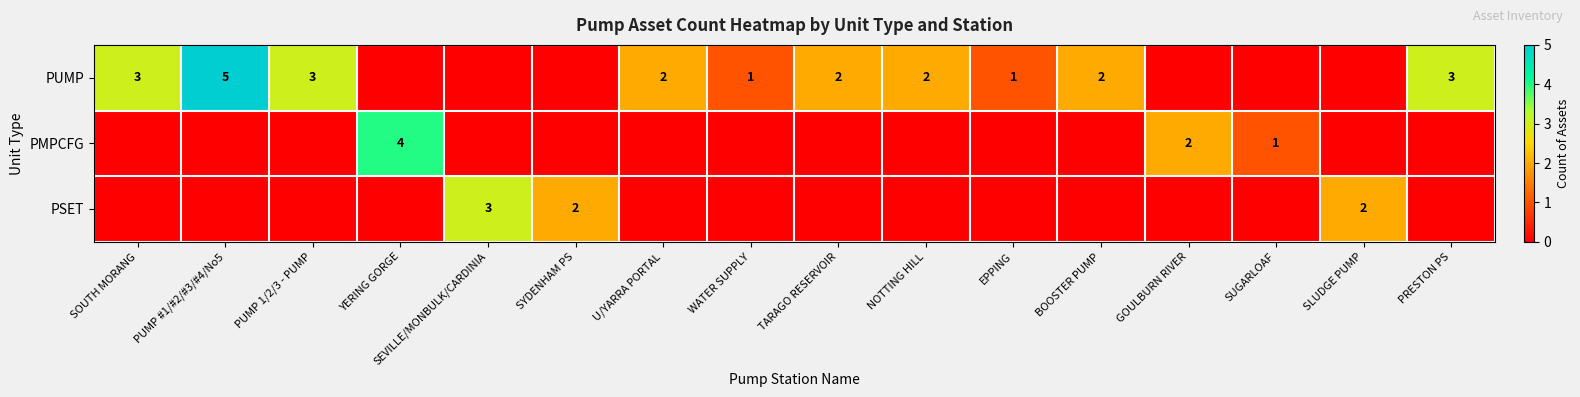

List the labels in order of PMPCFG value, smallest first.

SOUTH MORANG, PUMP #1/#2/#3/#4/No5, PUMP 1/2/3 - PUMP, SEVILLE/MONBULK/CARDINIA, SYDENHAM PS, U/YARRA PORTAL, WATER SUPPLY, TARAGO RESERVOIR, NOTTING HILL, EPPING, BOOSTER PUMP, SLUDGE PUMP, PRESTON PS, SUGARLOAF, GOULBURN RIVER, YERING GORGE